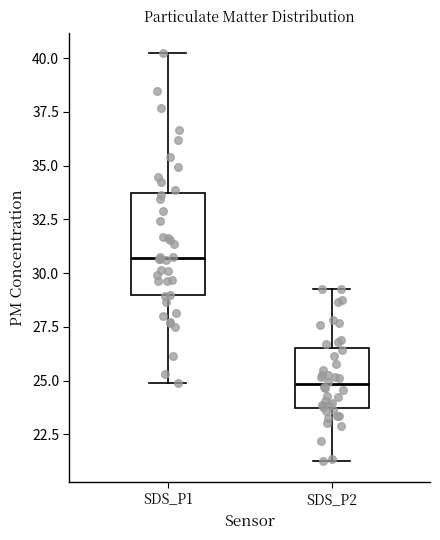

Reading left to right, read every box against the y-axis: the position of its median line, the range the box covers, and the ends of its whiskers. The values are not printed on the chart, so give them approximately, as read against the axis.

SDS_P1: median 30.5, box 29.0 to 33.5, whiskers 25.0 to 40.0
SDS_P2: median 25.0, box 23.5 to 26.5, whiskers 21.5 to 29.5